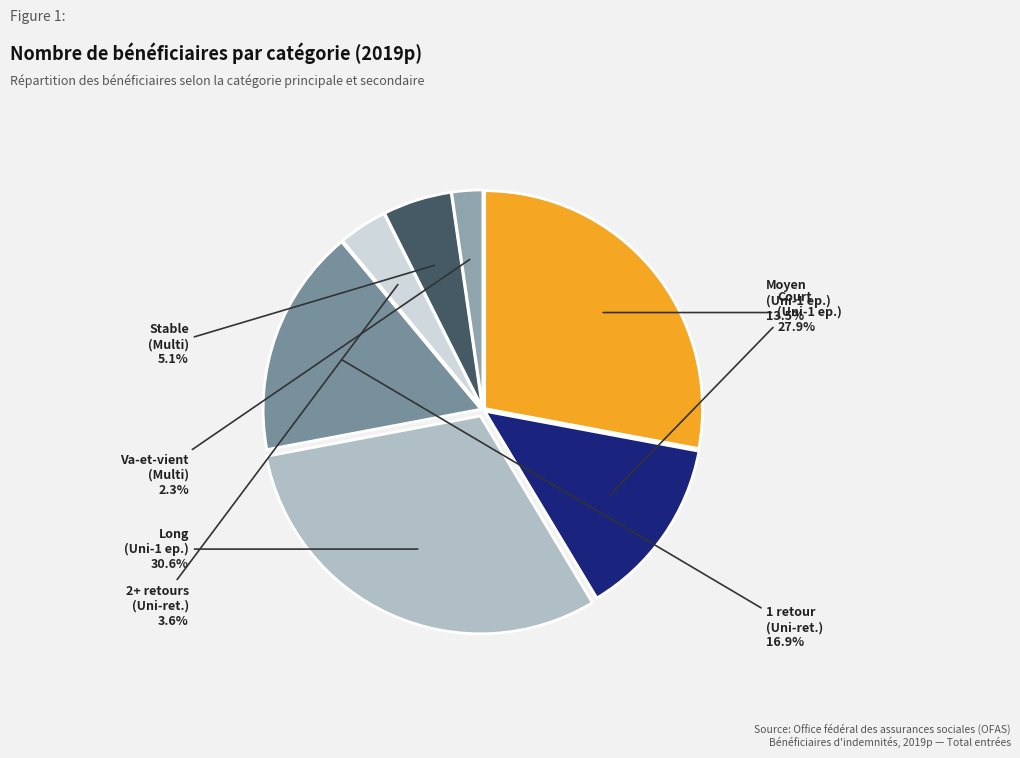

Between Moyen (Uni-1 ep.) and 2+ retours (Uni-ret.), which is larger?

Moyen (Uni-1 ep.)